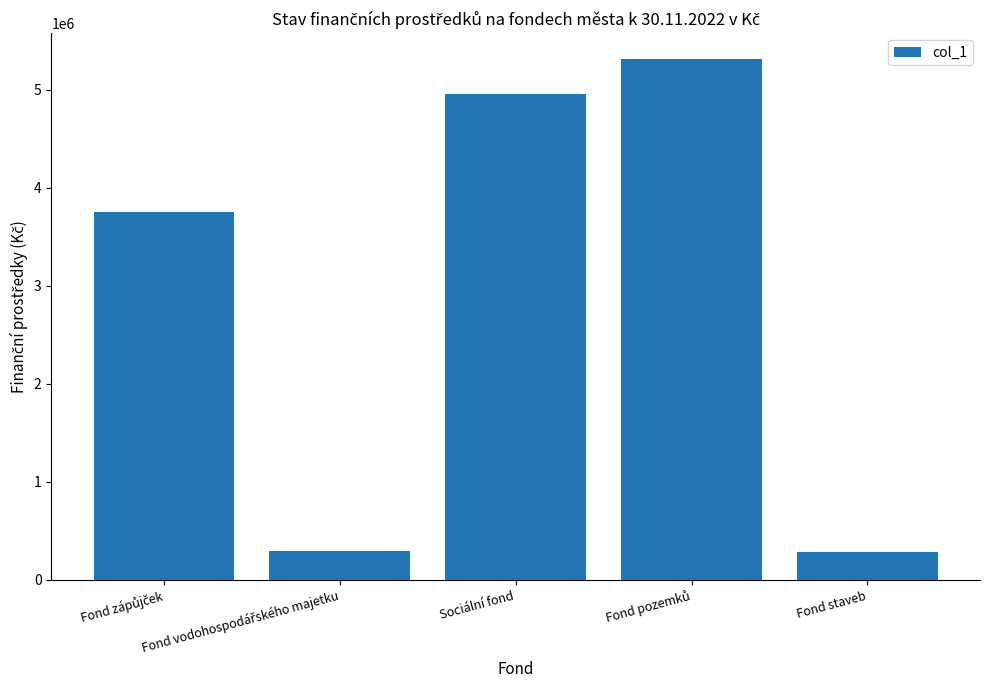

What is the average value?

2920614.7